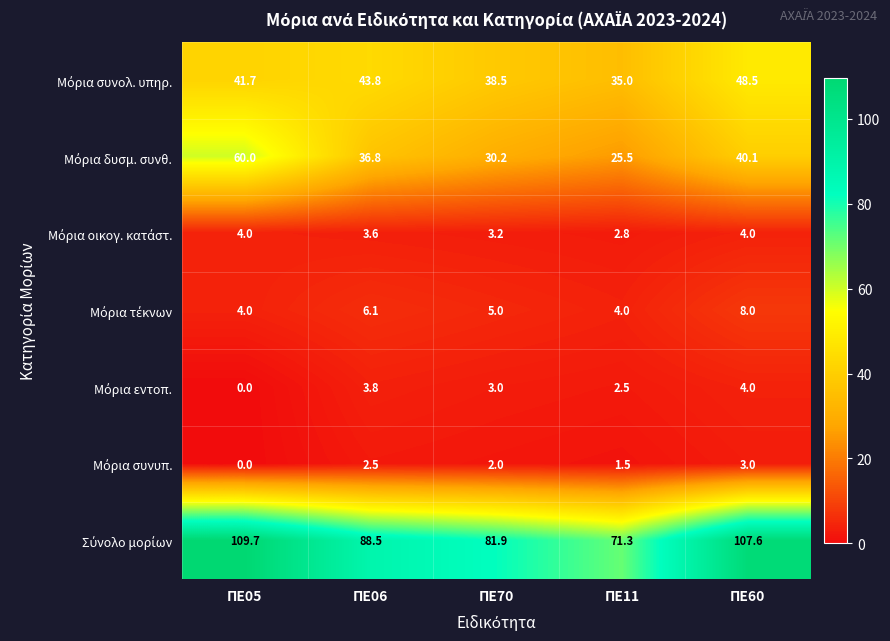

What is the total value across all series at ΠΕ11?

142.6